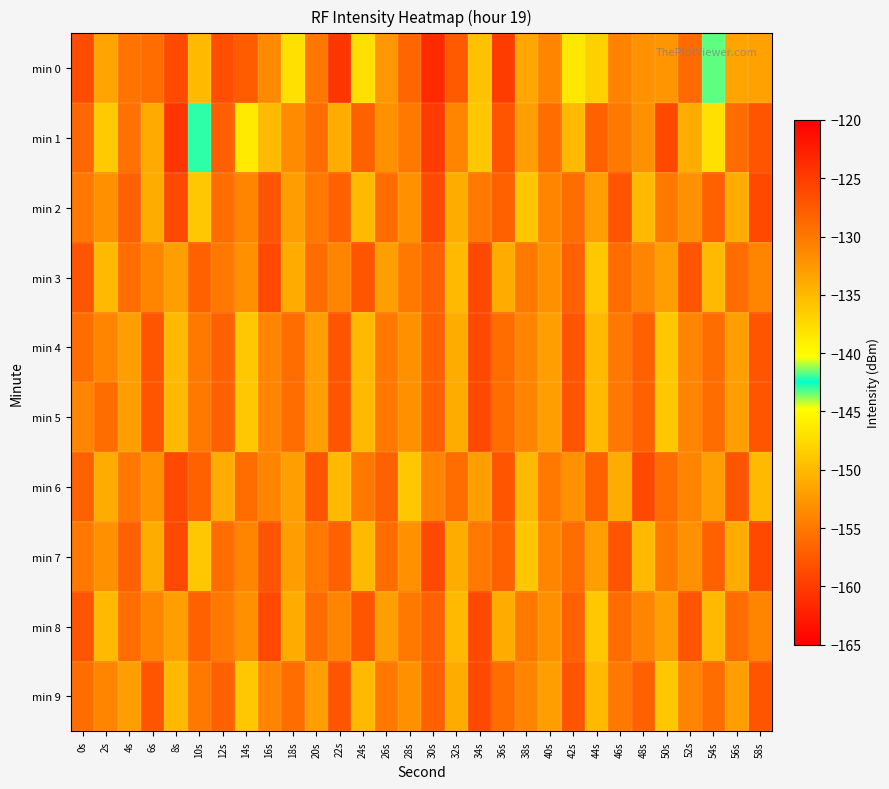

What is the total value across all series at 42s?

-1300.5